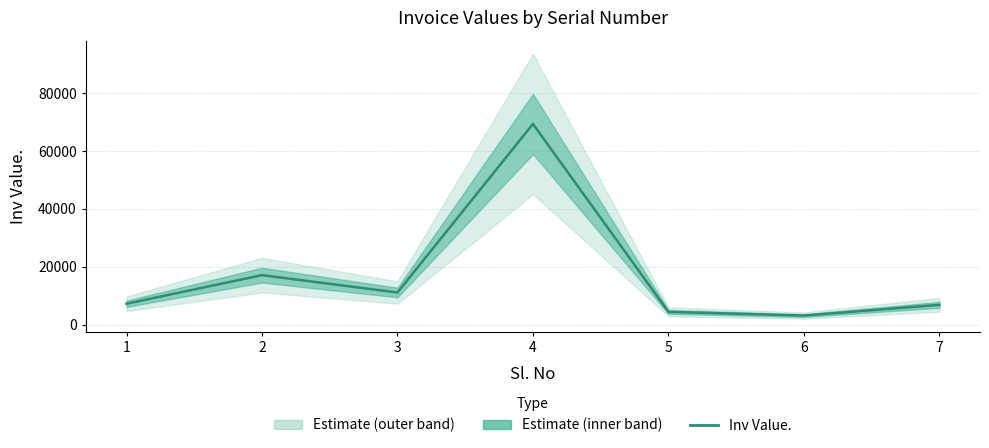

Between 6 and 1, which is larger?

1